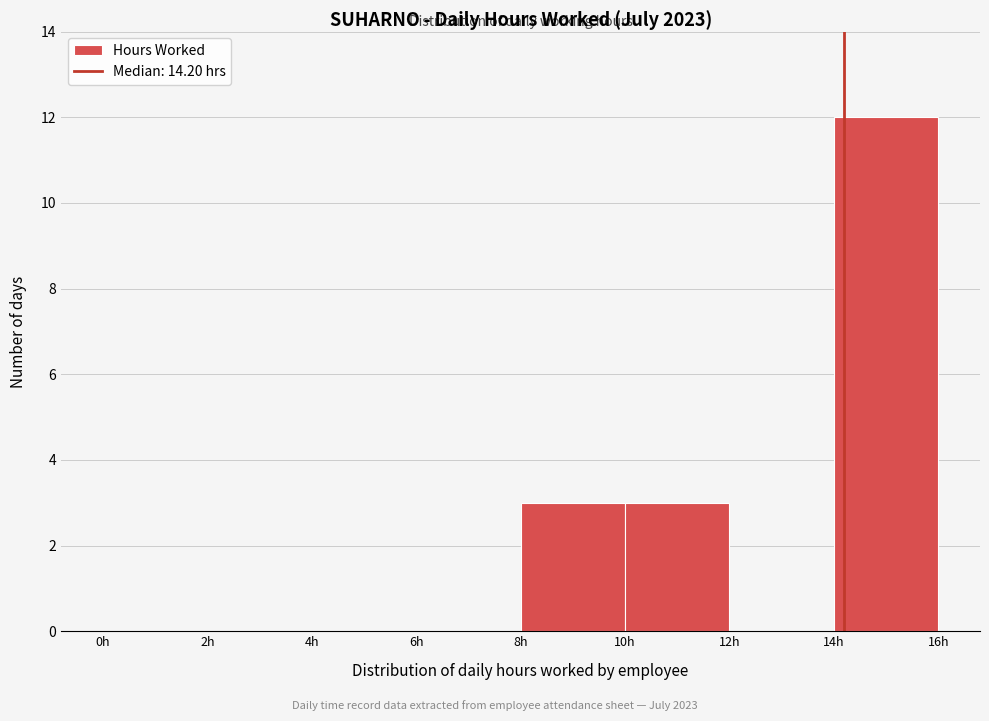

Reading left to right, list every bar in this chart as the range it spans on the x-axis followed by its height. The values are not printed on the chart, so give them approximately, as read against the axis.

0 to 2: 0
2 to 4: 0
4 to 6: 0
6 to 8: 0
8 to 10: 3
10 to 12: 3
12 to 14: 0
14 to 16: 12